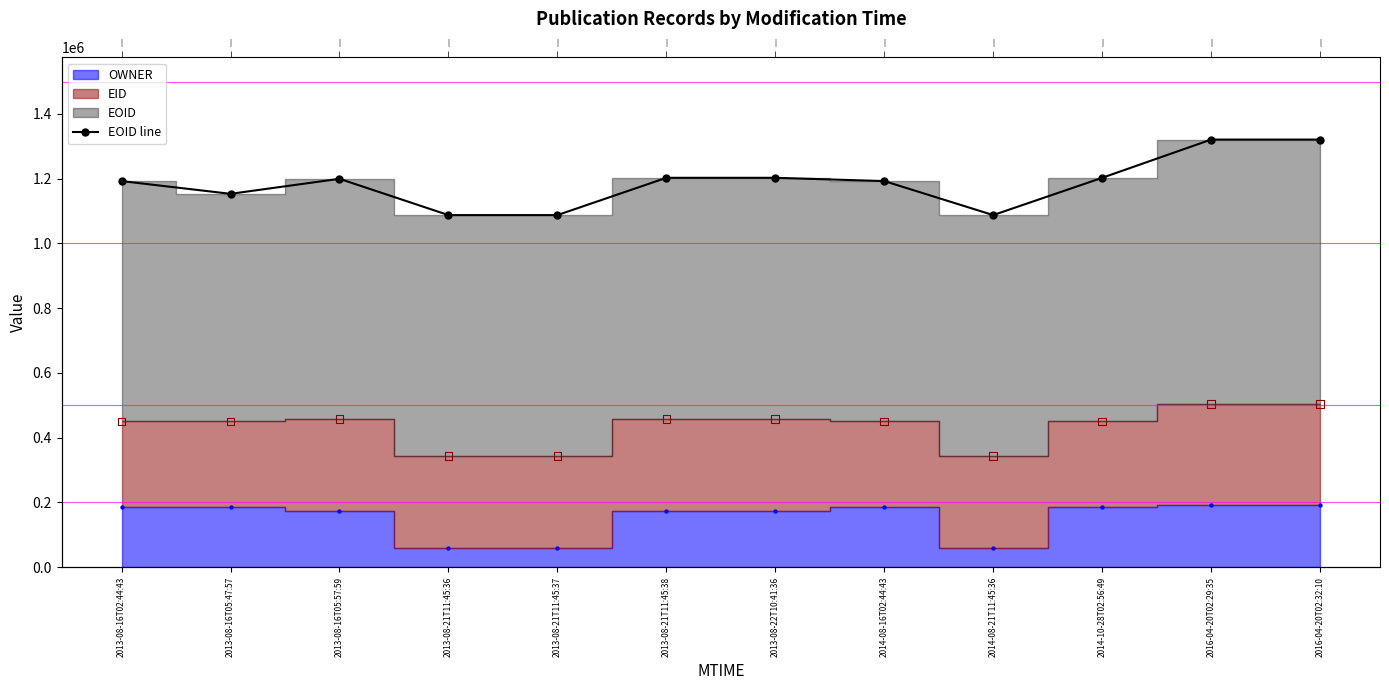

What is the change in value from 2013-08-21T11:45:38 to 2016-04-20T02:29:35?

+118067